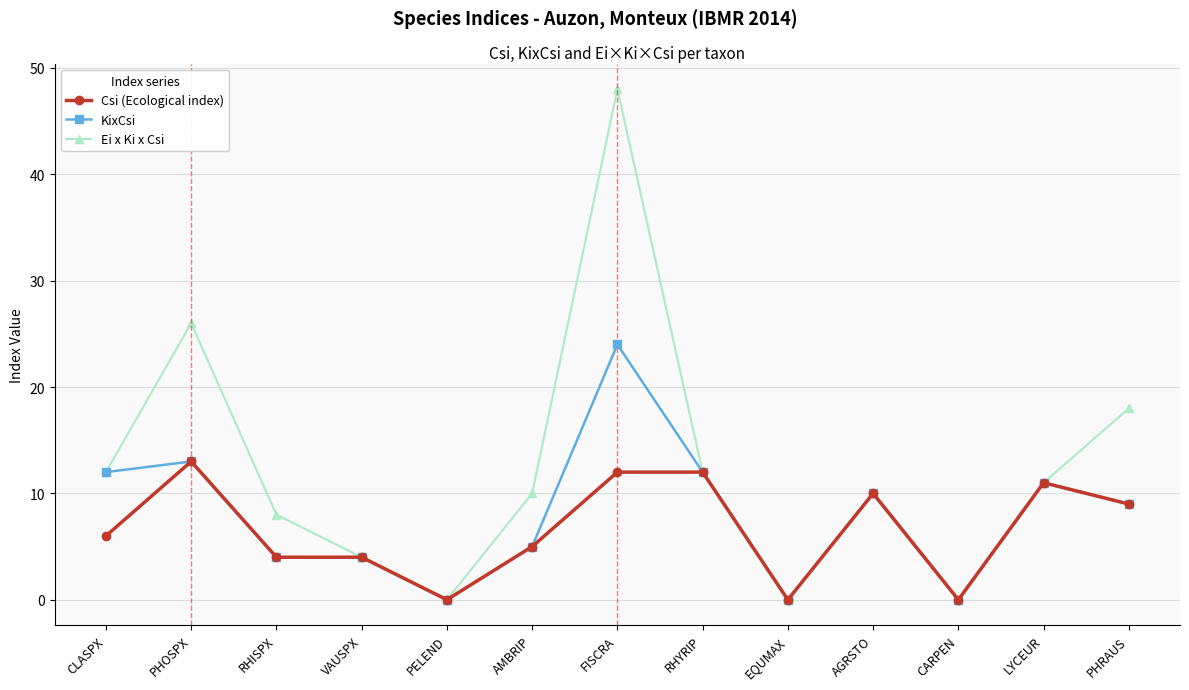

Rank the series by their average value, from highest to lowest.

Ei x Ki x Csi, KixCsi, Csi (Ecological index)